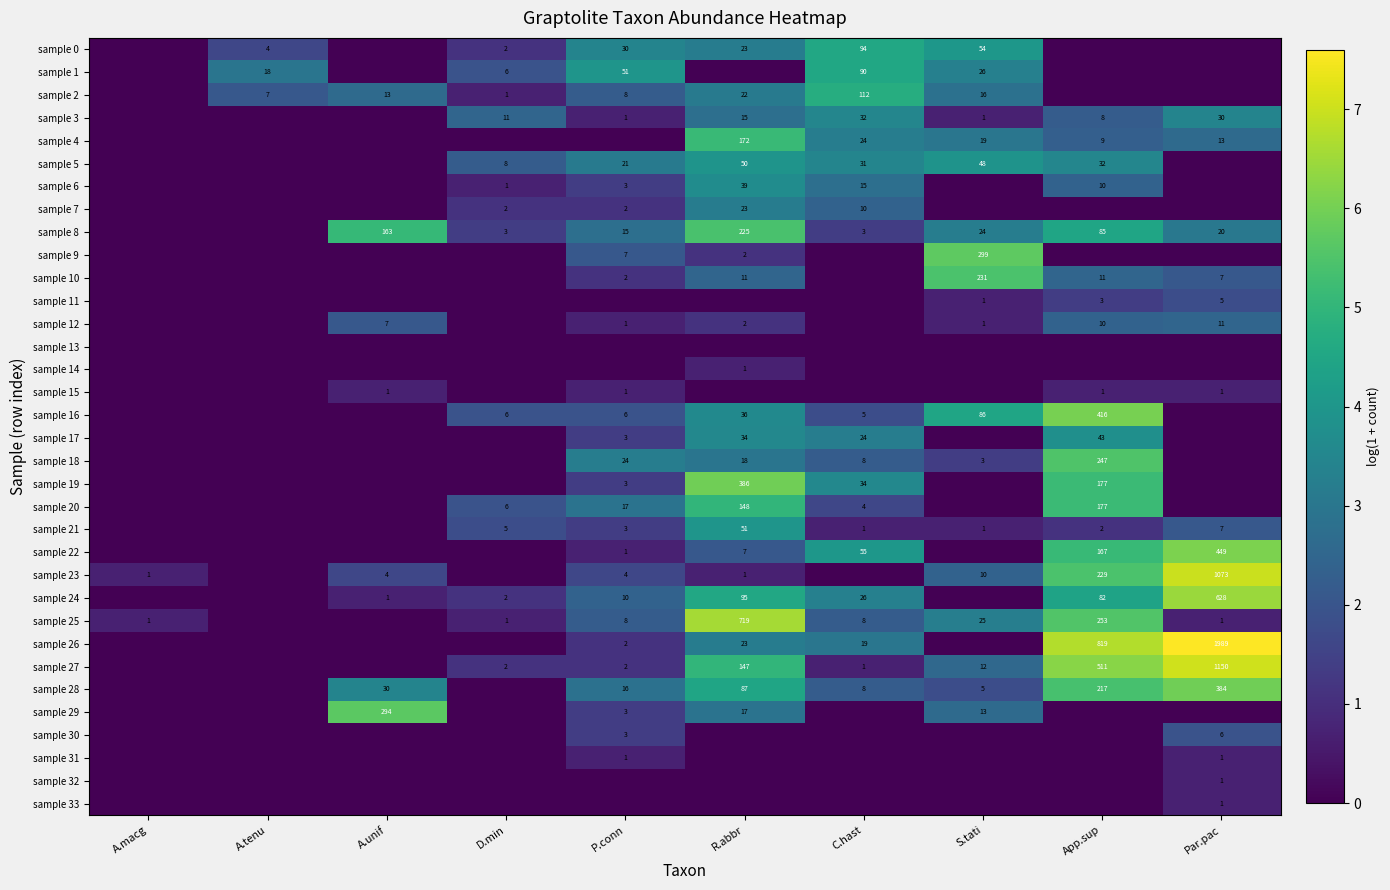

True or false: sample 6 has a value of 15 at C.hast.

True